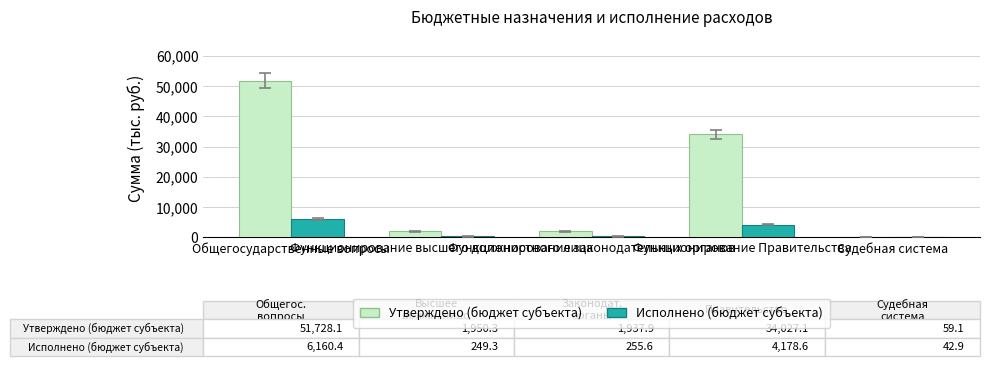

Which series has the largest range (max minus min)?

Утверждено (бюджет субъекта)